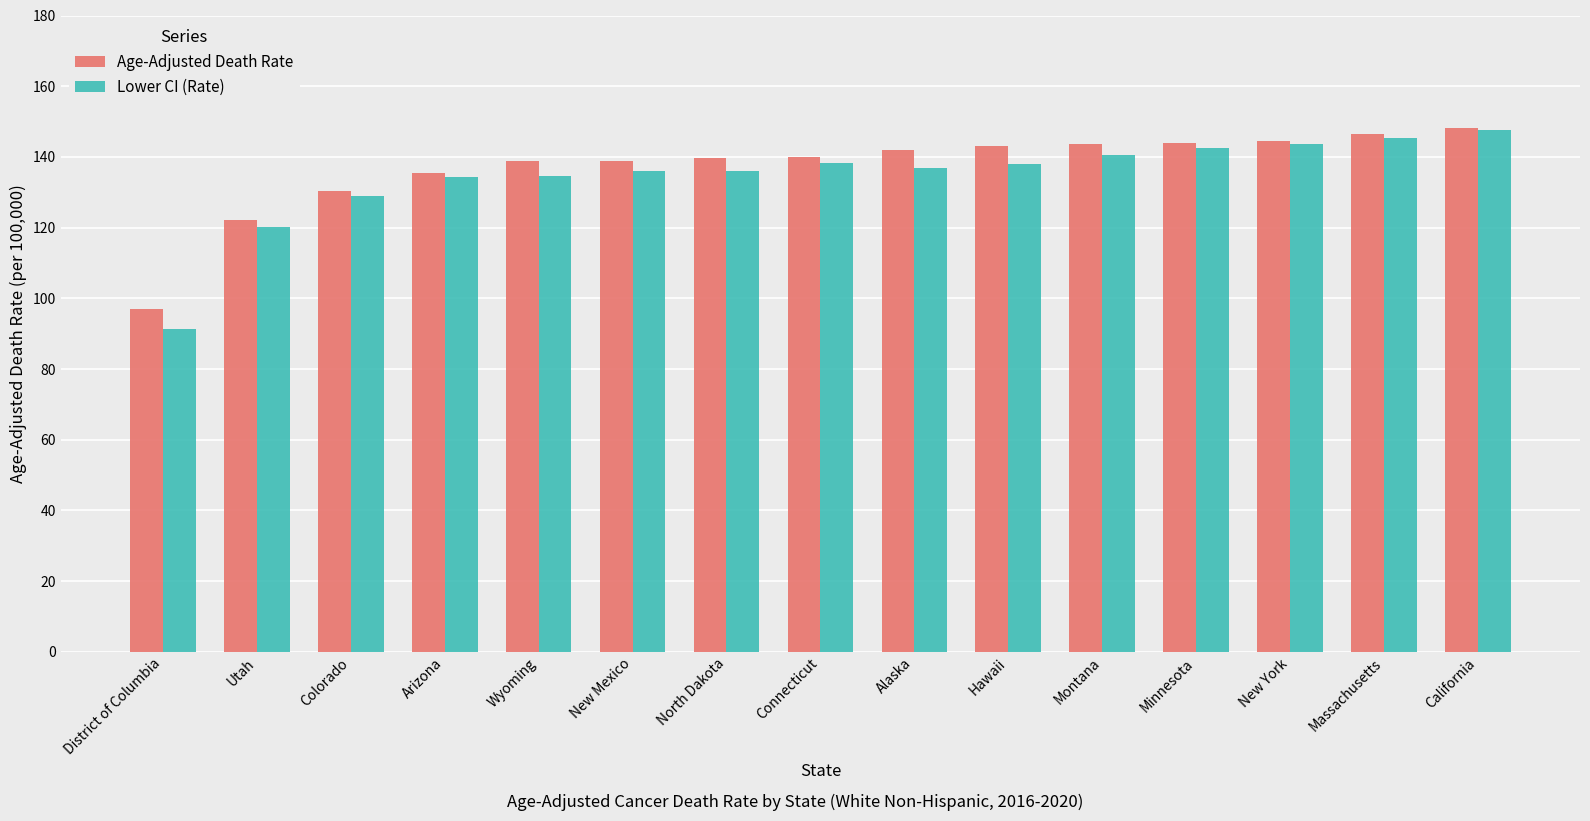

The Age-Adjusted Death Rate series shows 143.8 at Minnesota. True or false?

True